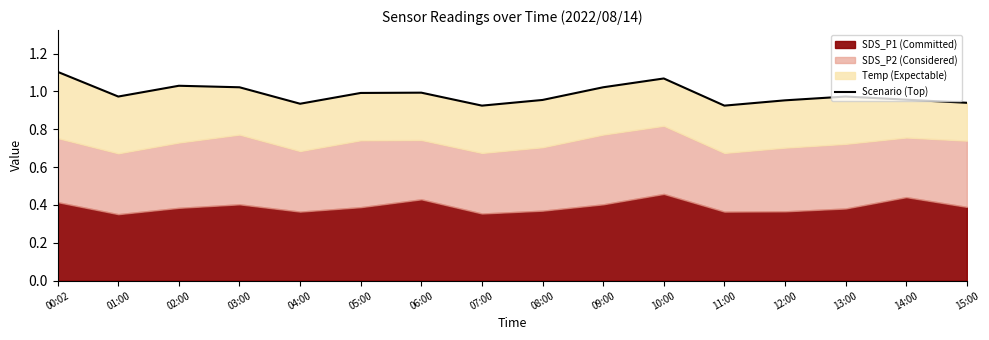

Reading left to right, what are all the values shown in this chart?

1.1	1.0	1.0	1.0	0.9	1.0	1.0	0.9	1.0	1.0	1.1	0.9	1.0	1.0	1.0	0.9